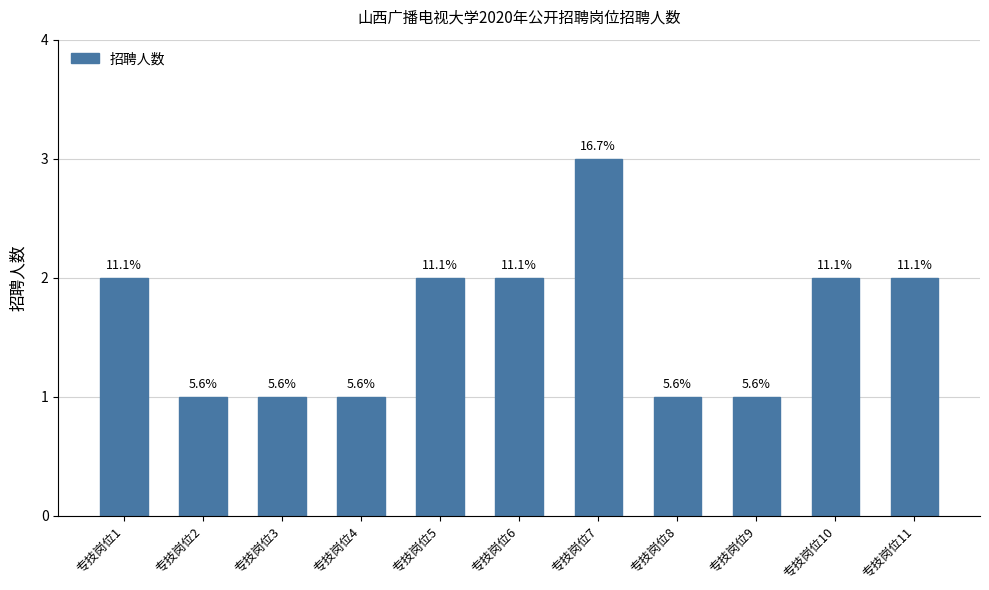

Is it true that the value at 专技岗位6 is 2?

True